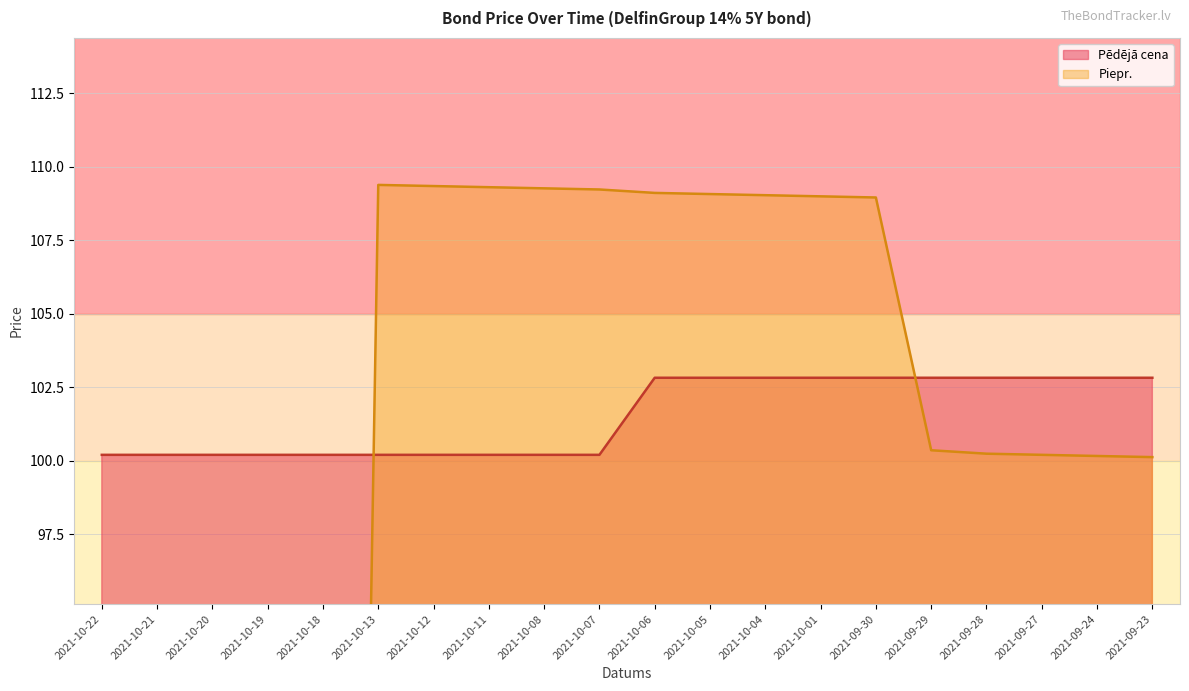

What position from the right is 2021-10-13?

15